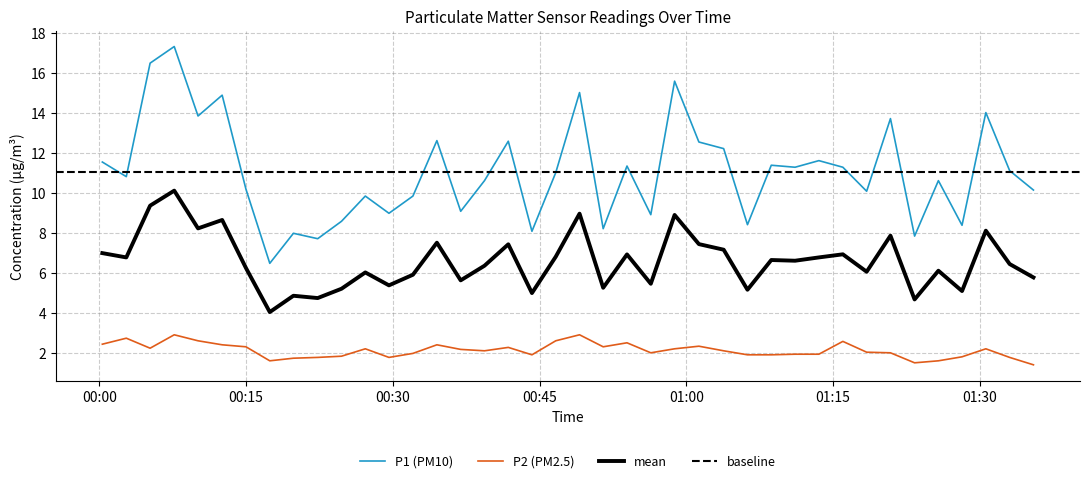

True or false: P2 and P1 cross at least once.

False